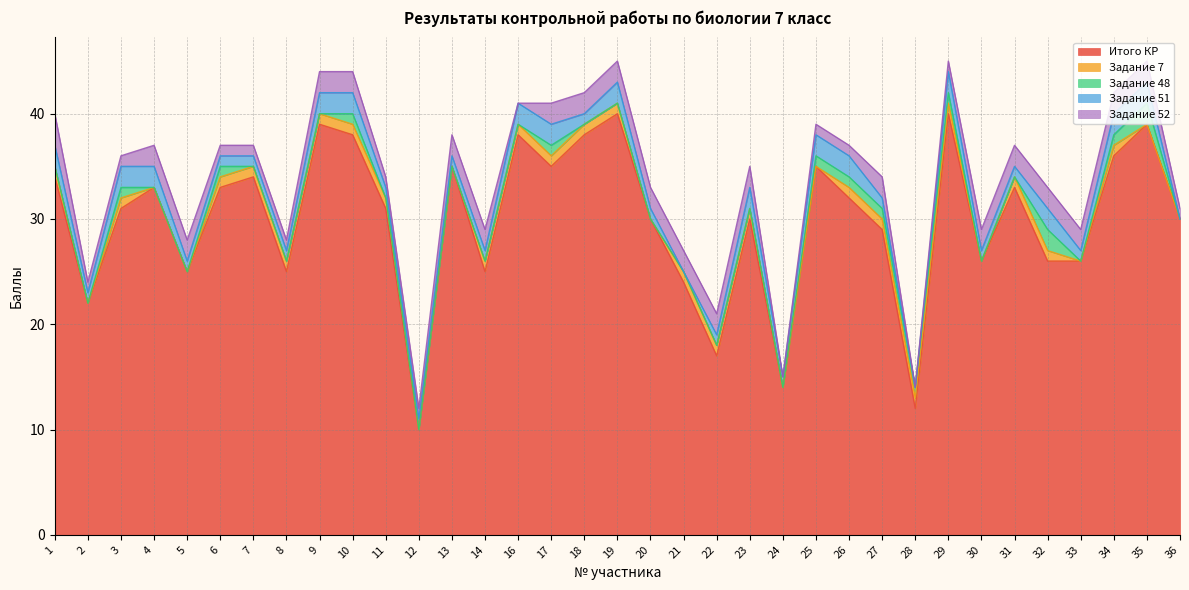

The Итого КР series shows 33 at 6. True or false?

True